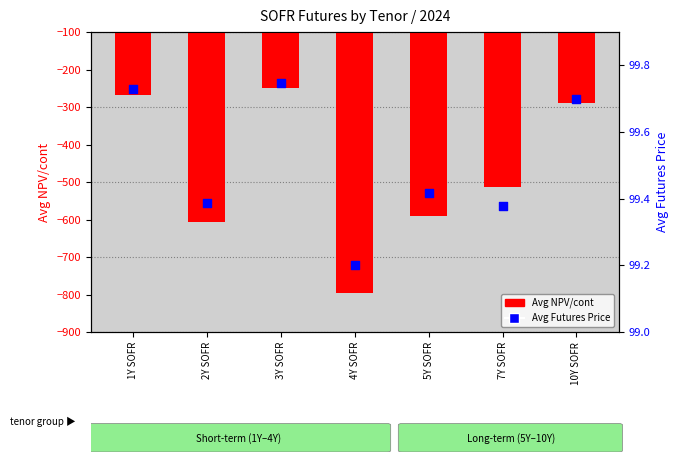

At which category is the sum across all series the highest?

3Y SOFR